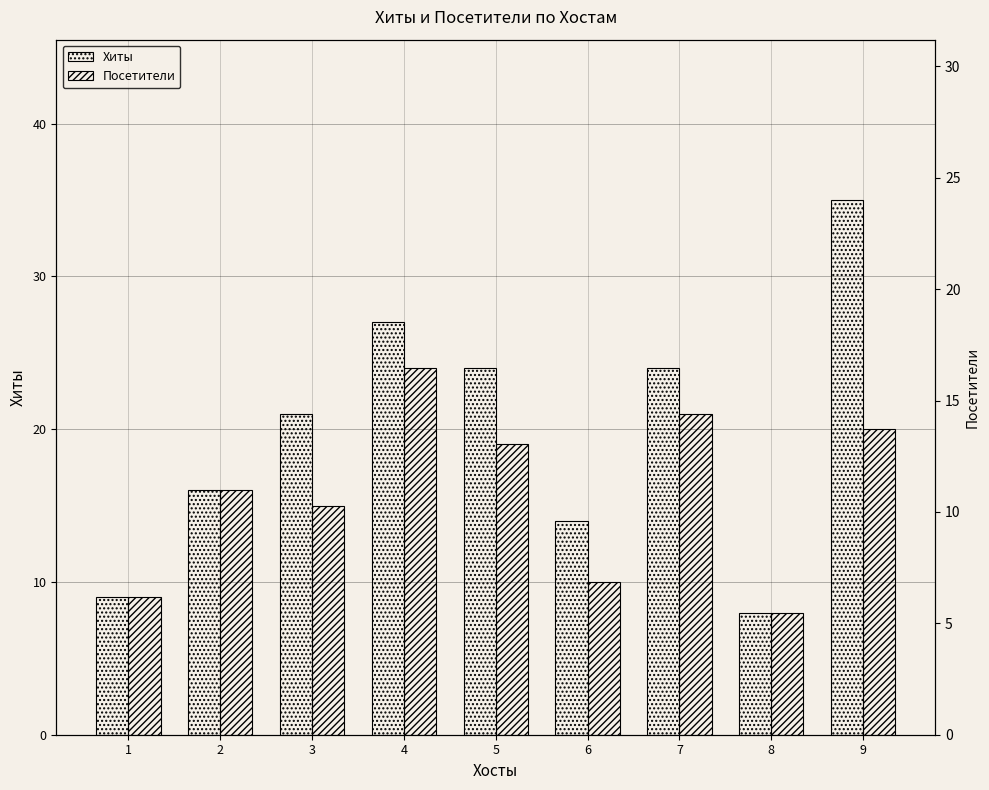

At which label is Хиты closest to 21?

3